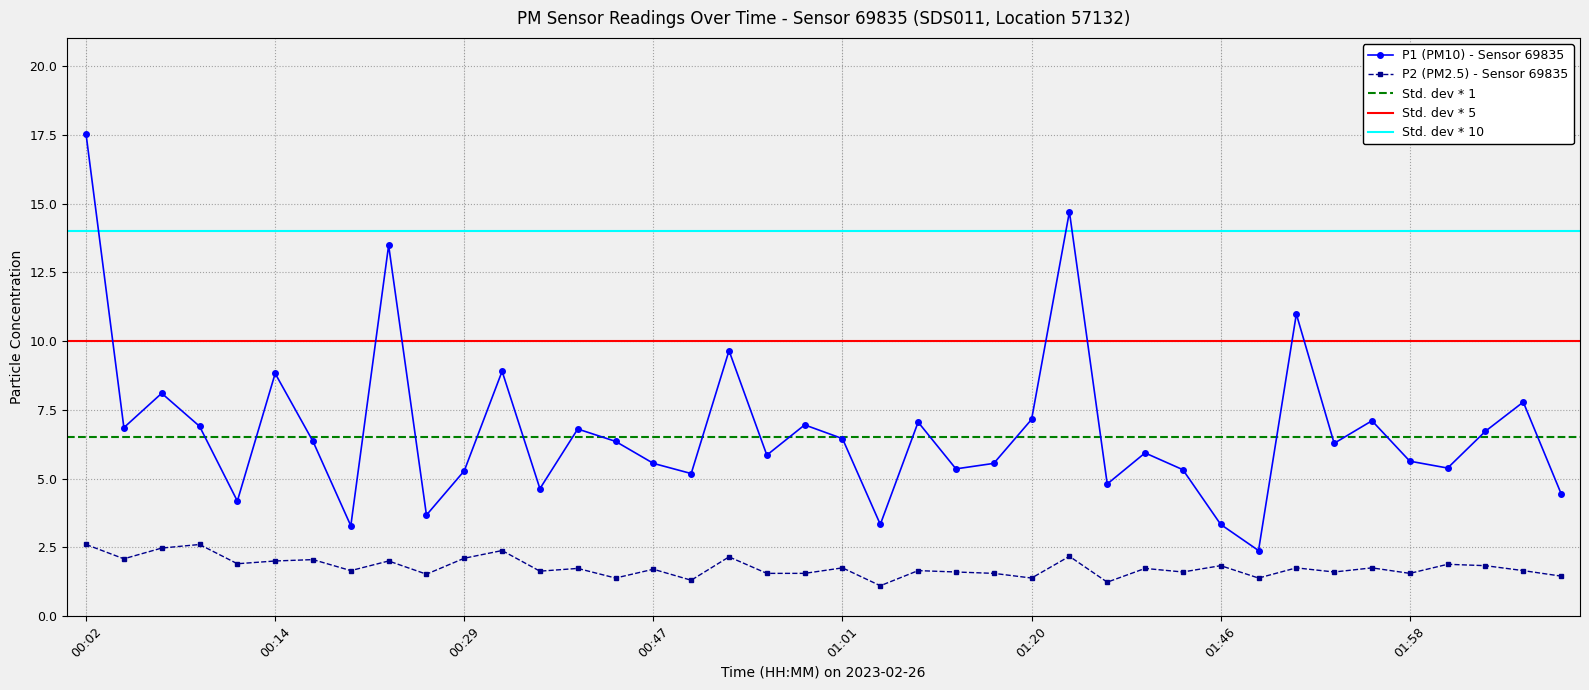

True or false: P1 has a value of 14.7 at 01:28.

True